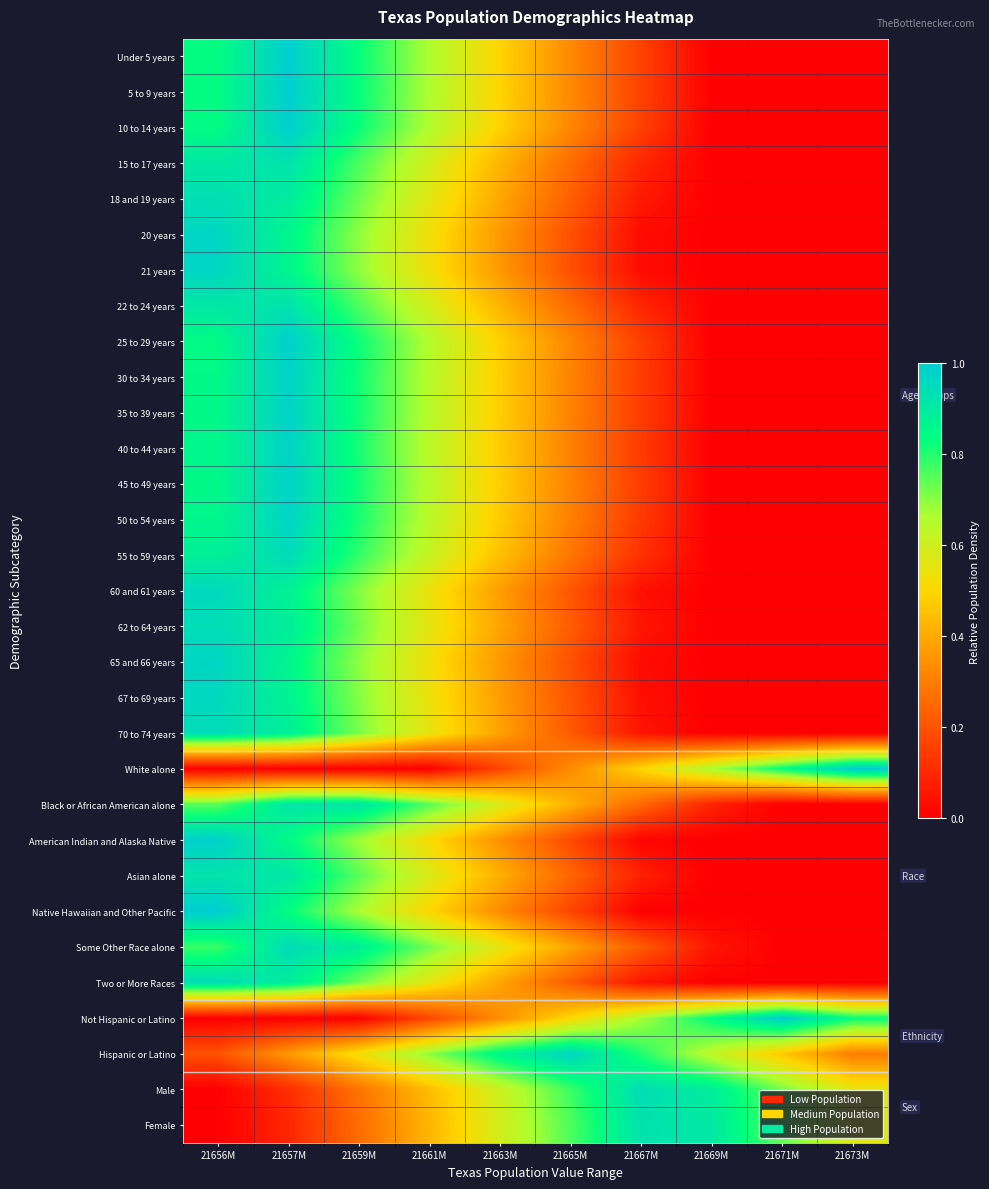

At how many categories does at least one series exceed 0?

10